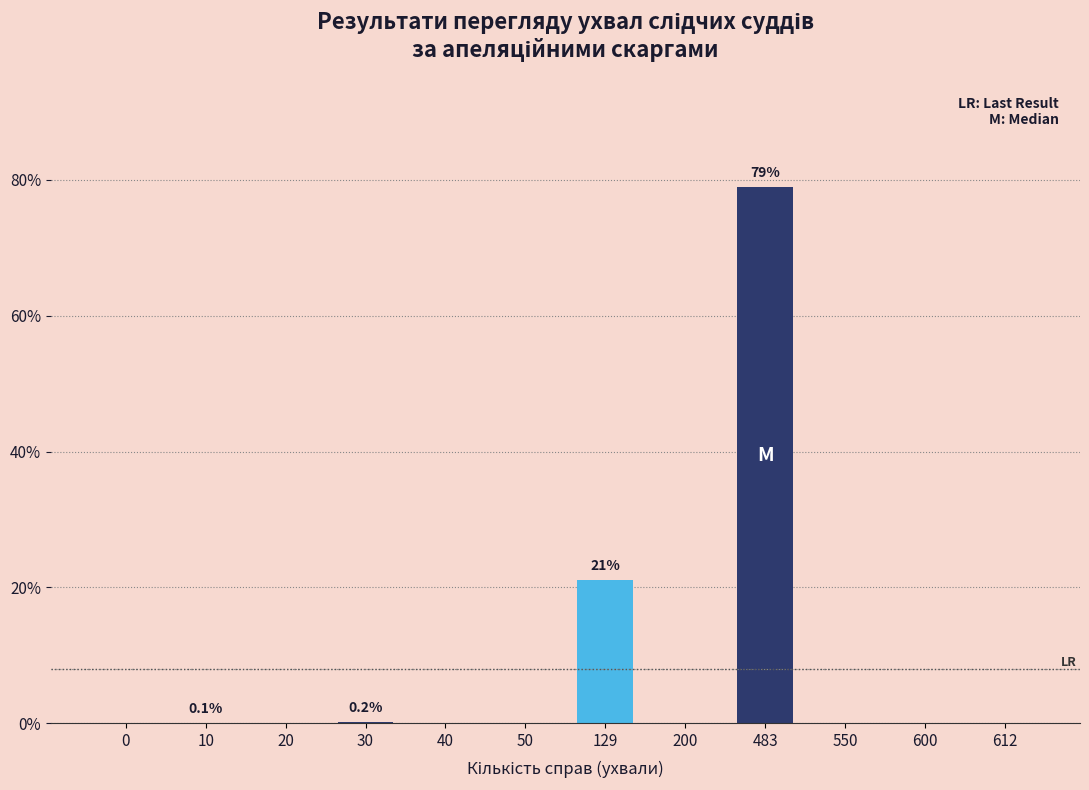

The value at 0 is 0.0. True or false?

True